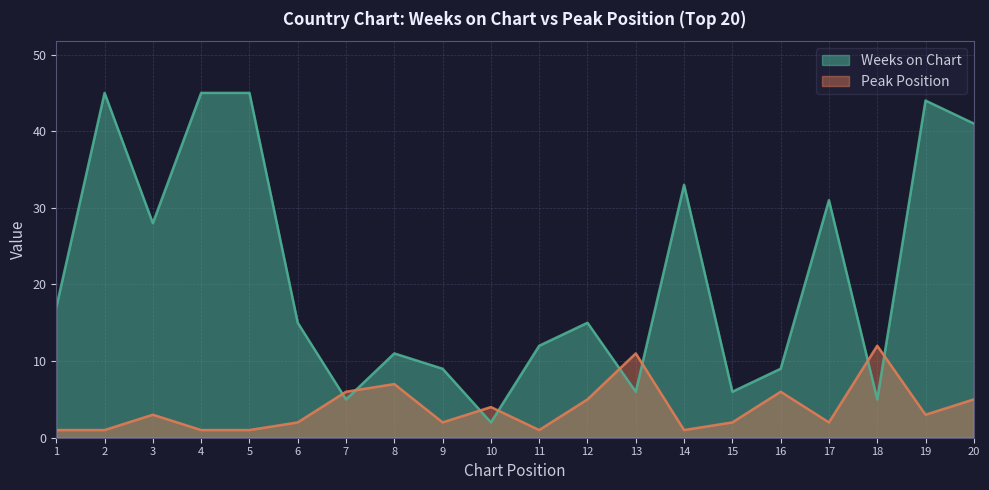

At 14, list the series in order from largest to smallest.

Weeks on Chart, Peak Position